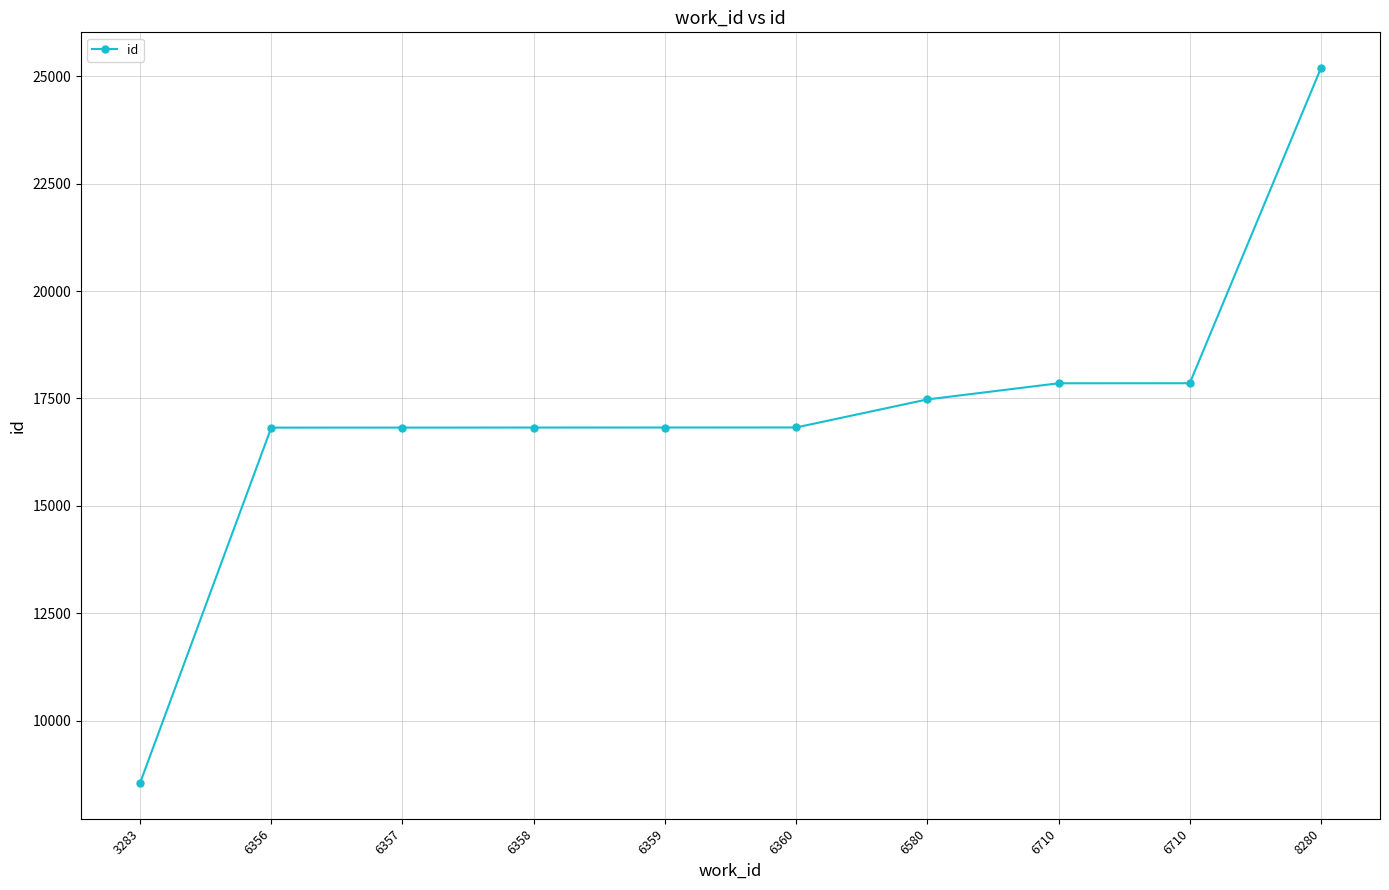

Reading left to right, list all the values displayed in this chart.

3283=8545	6356=16821	6357=16822	6358=16823	6359=16824	6360=16825	6580=17478	6710=17854	6710=17855	8280=25195